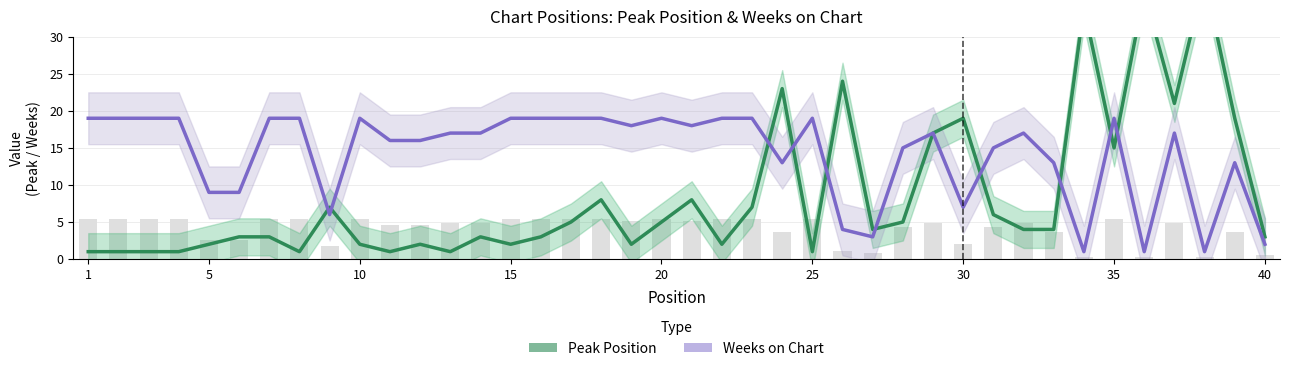

Does the chart contain any negative values?

No